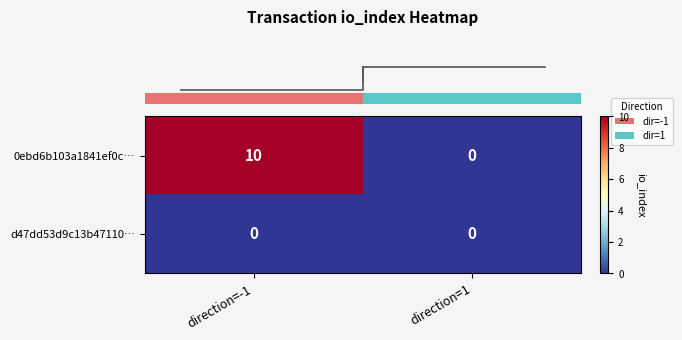

At direction=-1, list the series in order from smallest to largest.

d47dd53d9c13b47110…, 0ebd6b103a1841ef0c…